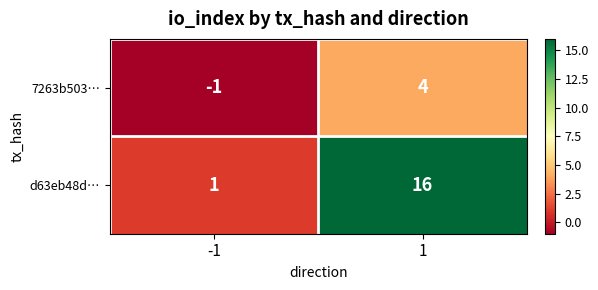

Reading left to right, list all the values displayed in this chart.

7263b503…: -1=-1	1=4
d63eb48d…: -1=1	1=16